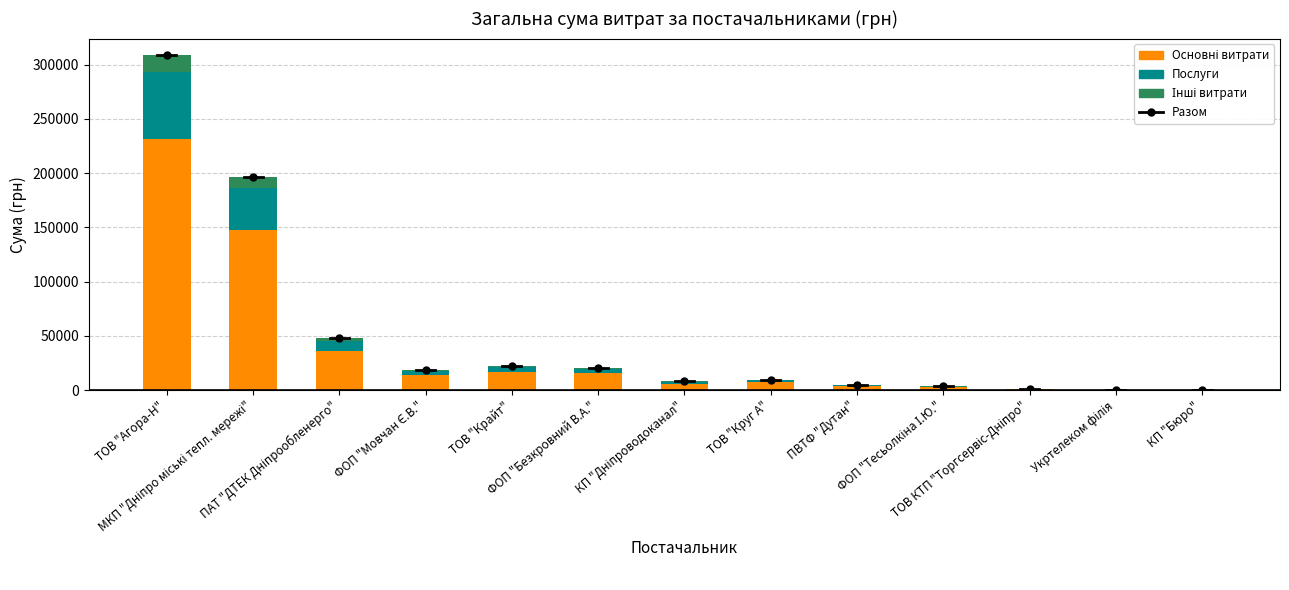

The value of Послуги at ПВТФ "Дутан" is 472.1. True or false?

False